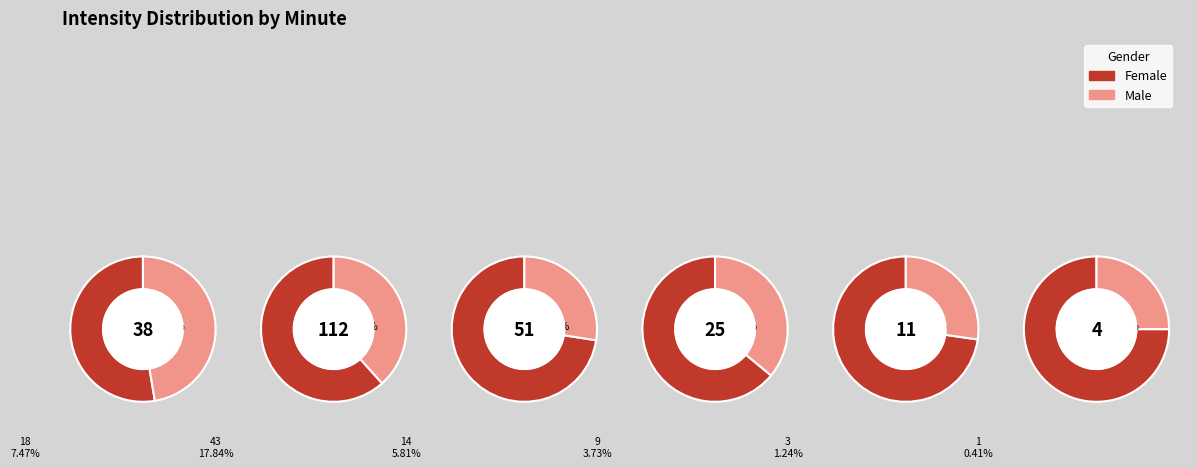

Count the number of slices in the pie.

6